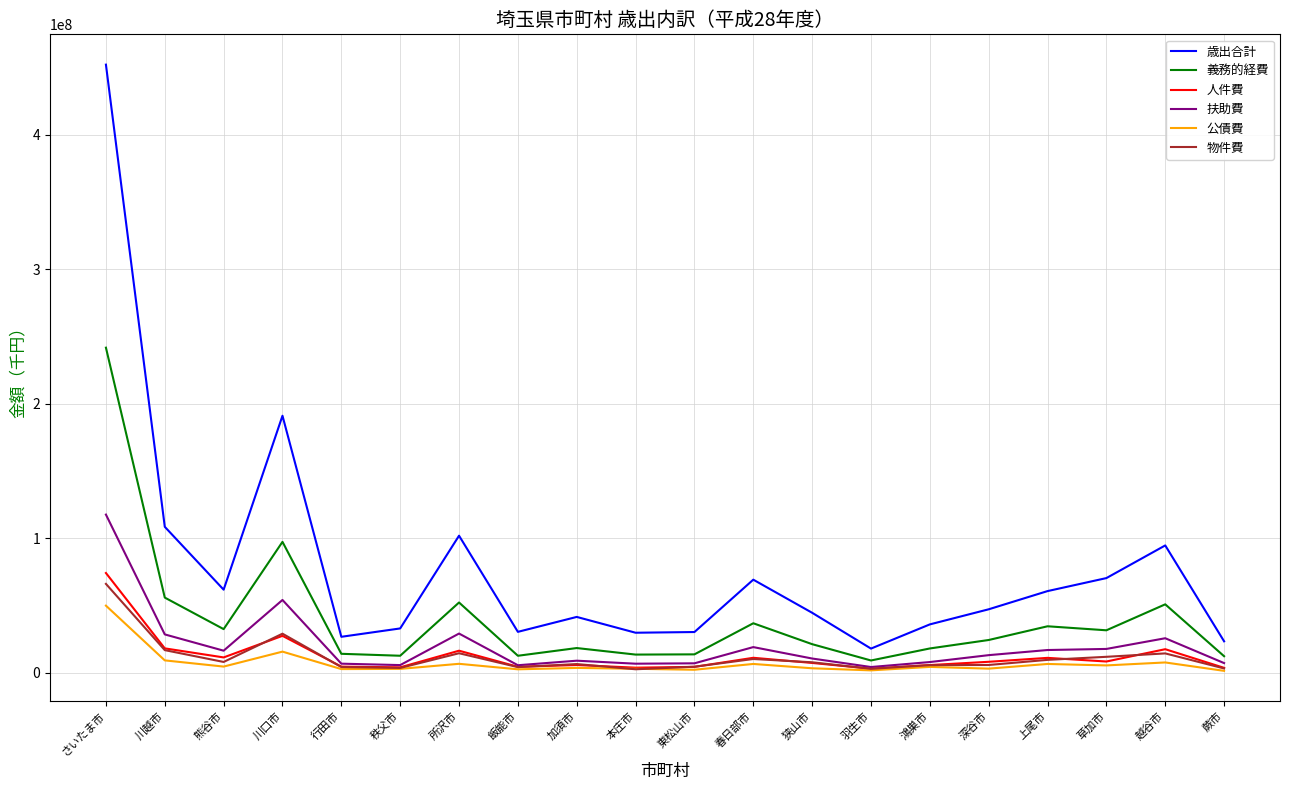

True or false: 扶助費 and 歳出合計 intersect in this chart.

False